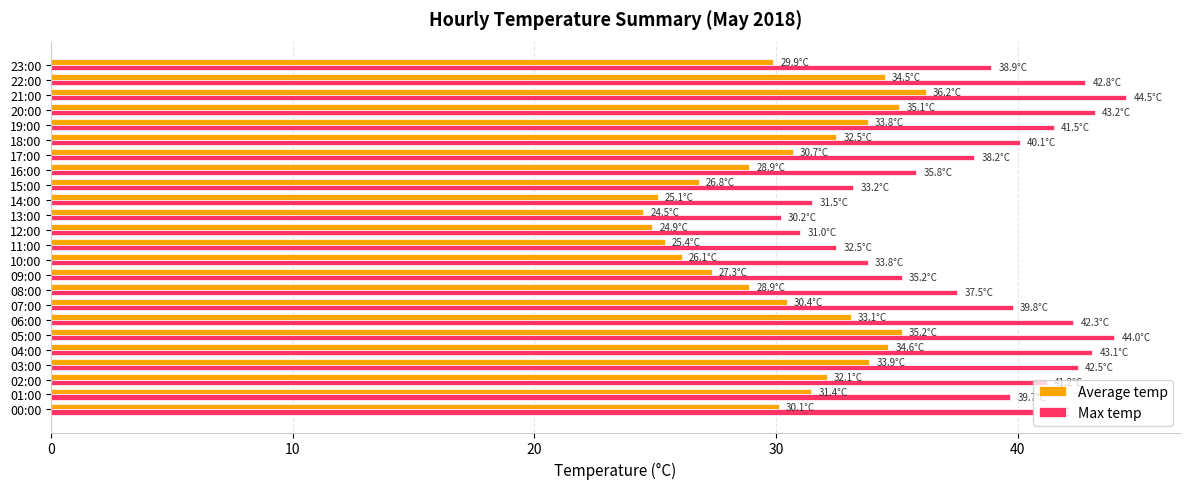

Which category has the lowest value in the Max temp series?

13:00